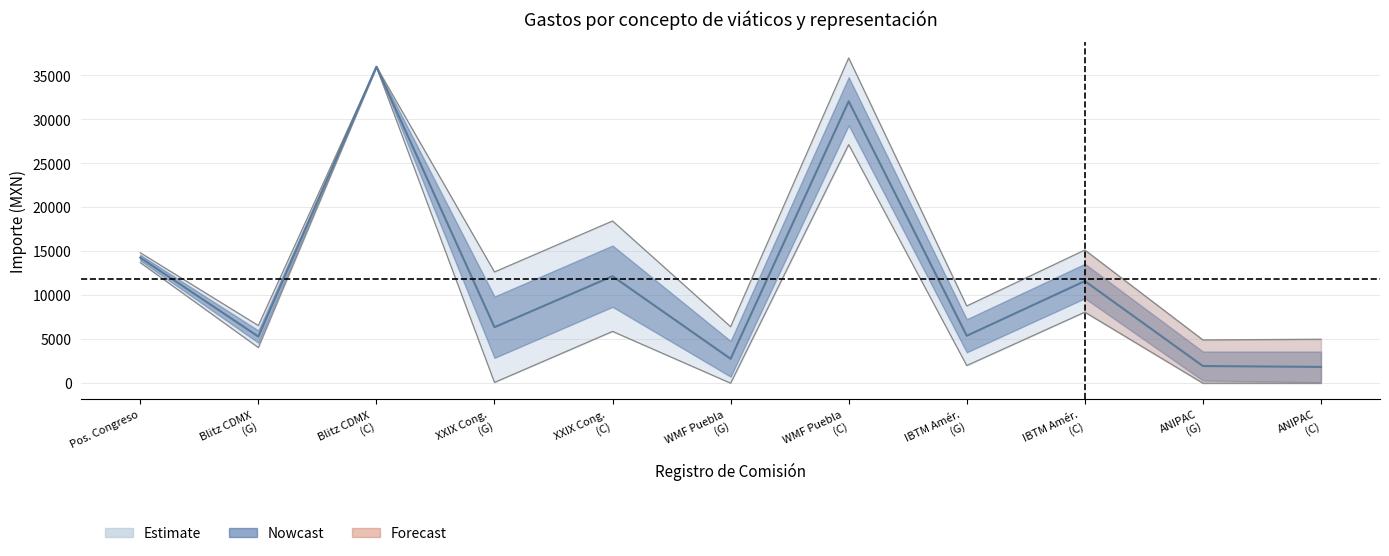

True or false: Importe acompañantes and Importe no erogado intersect in this chart.

False